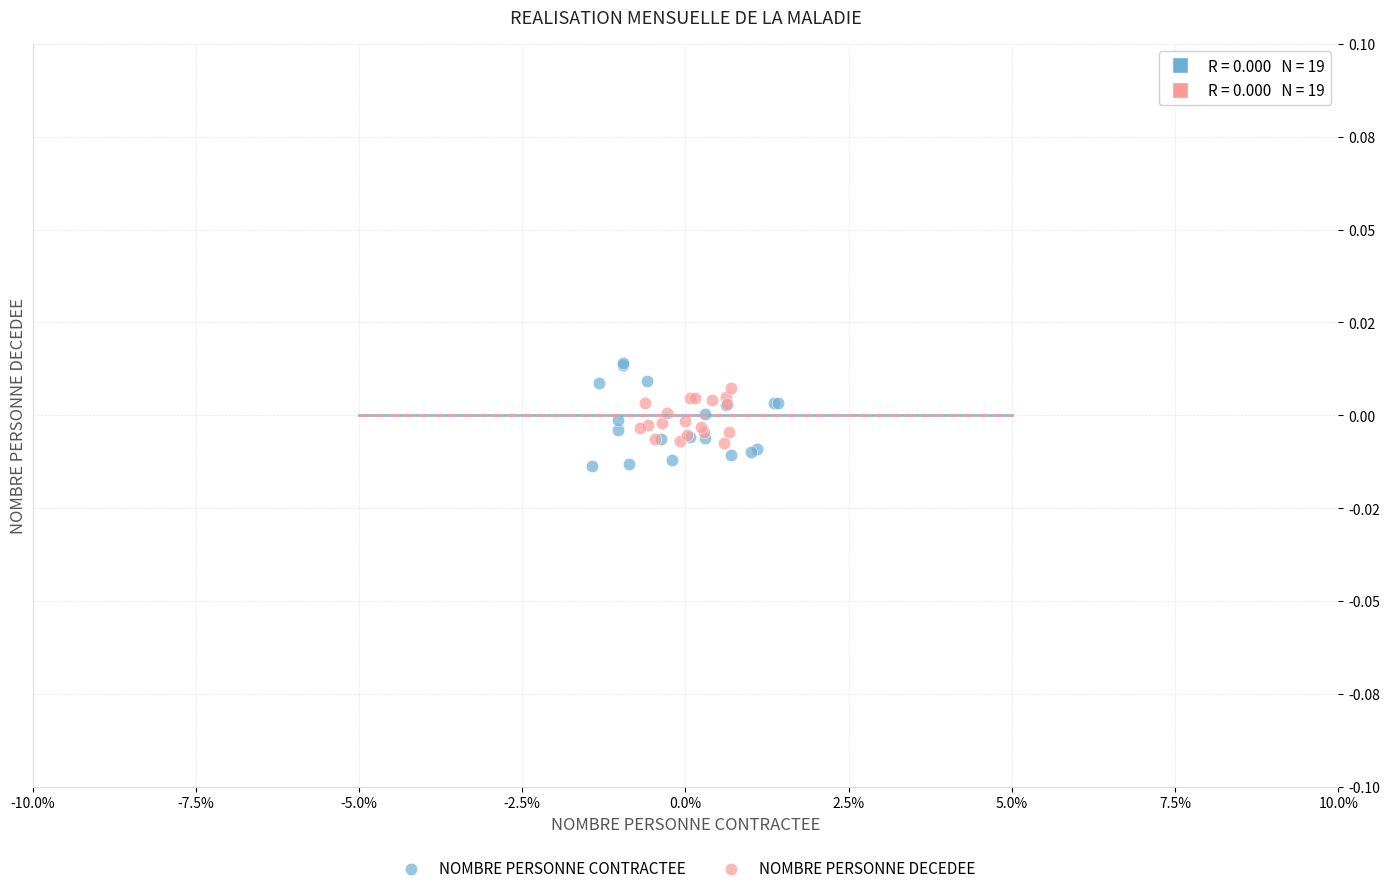

Which series contains the highest Y value?

NOMBRE PERSONNE CONTRACTEE